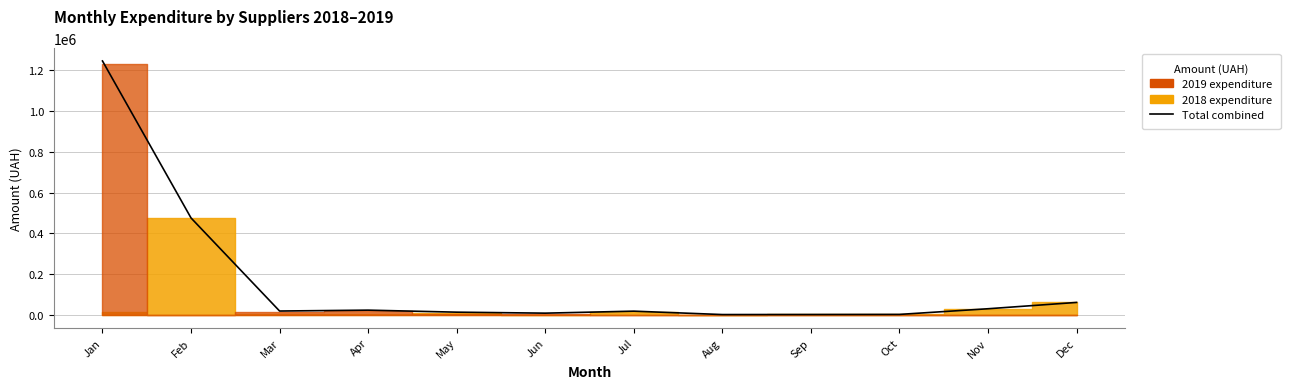

What is the sum of all values?

1909280.9